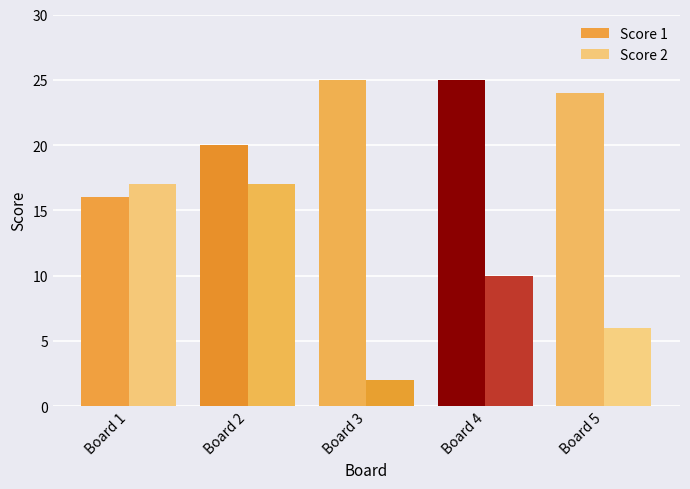

How many categories are shown in the chart?

5